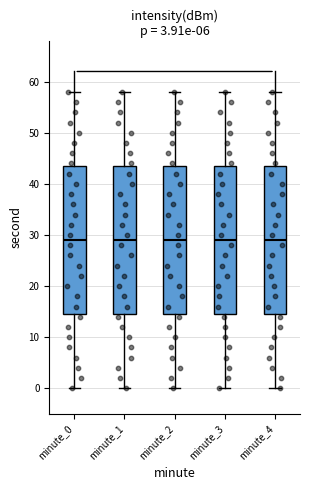

Reading left to right, transcribe this box plot: for each box, give where its median line is, the range the box spans, and where its two whiskers end, as read against the y-axis. The values are not printed on the chart, so give them approximately, as read against the axis.

minute_0: median 29, box 15 to 44, whiskers 0 to 58
minute_1: median 29, box 15 to 44, whiskers 0 to 58
minute_2: median 29, box 15 to 44, whiskers 0 to 58
minute_3: median 29, box 15 to 44, whiskers 0 to 58
minute_4: median 29, box 15 to 44, whiskers 0 to 58